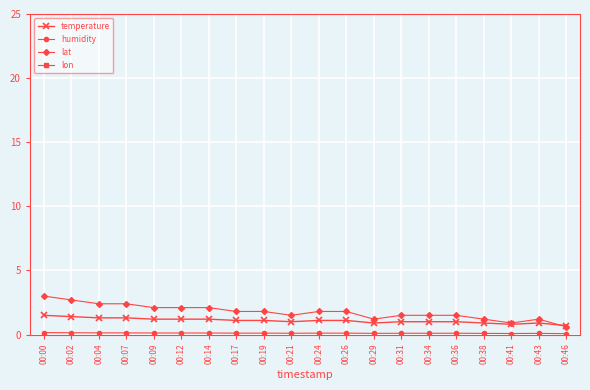

Is it true that lat equals 2.1 at 00:14?

True